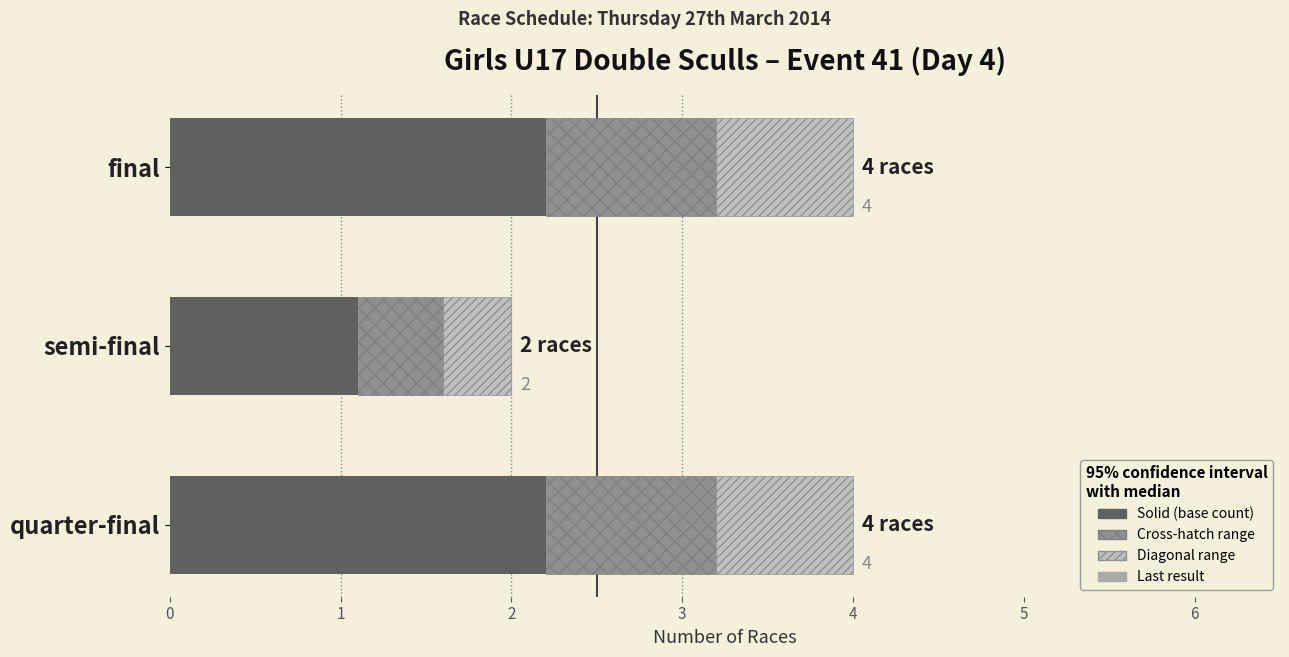

What is the total value across all series at quarter-final?

4.0